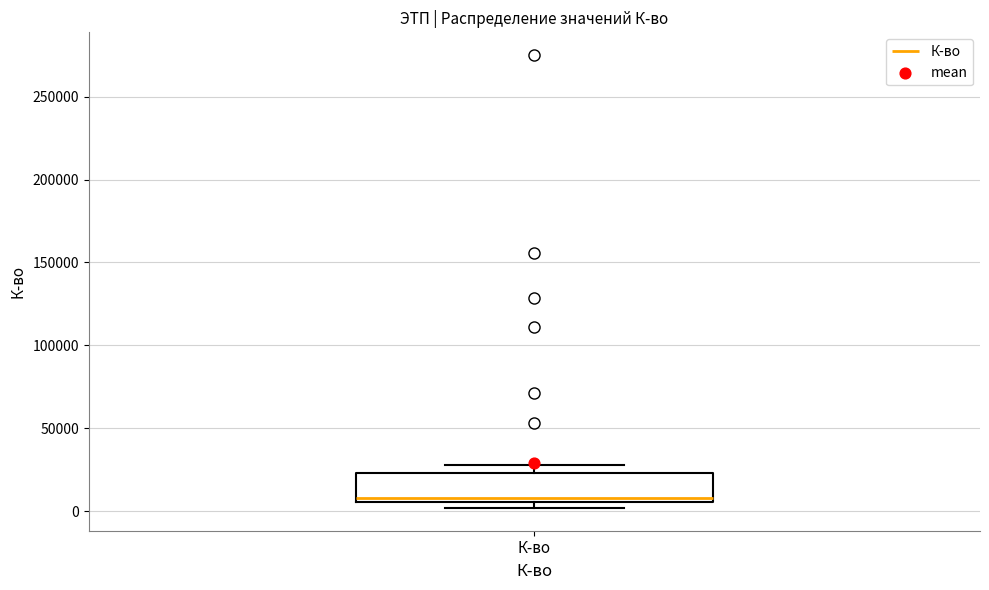

Transcribe this box plot: give where the median line is, the range the box spans, and where the two whiskers end, as read against the y-axis. The values are not printed on the chart, so give them approximately, as read against the axis.

median 10000, box 5000 to 25000, whiskers 0 to 30000